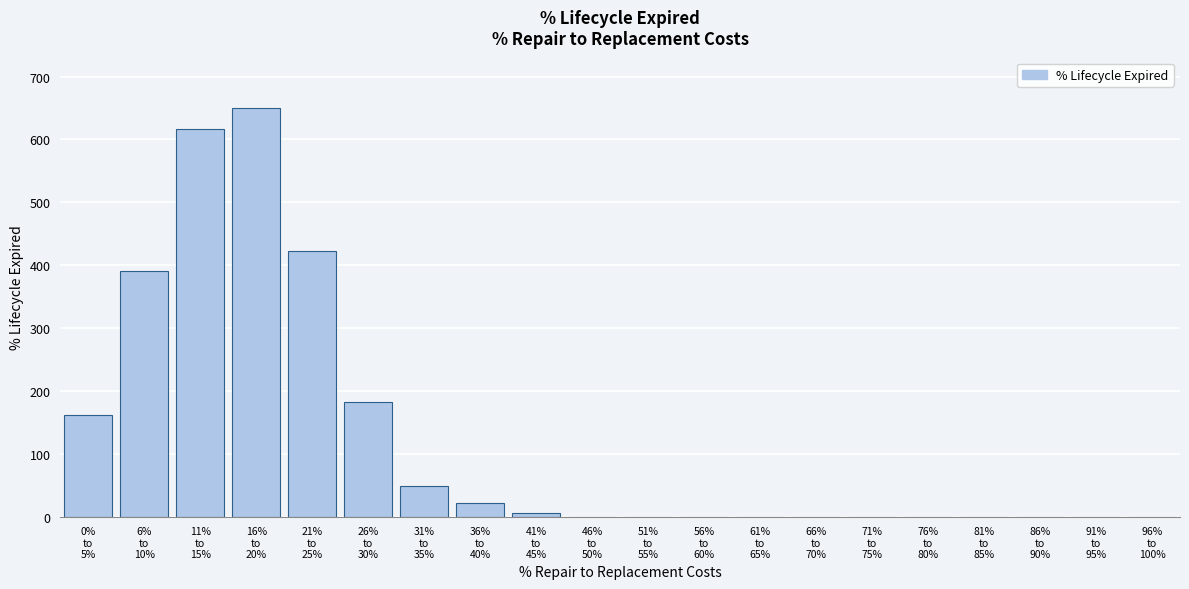

What is the greatest value displayed?

650